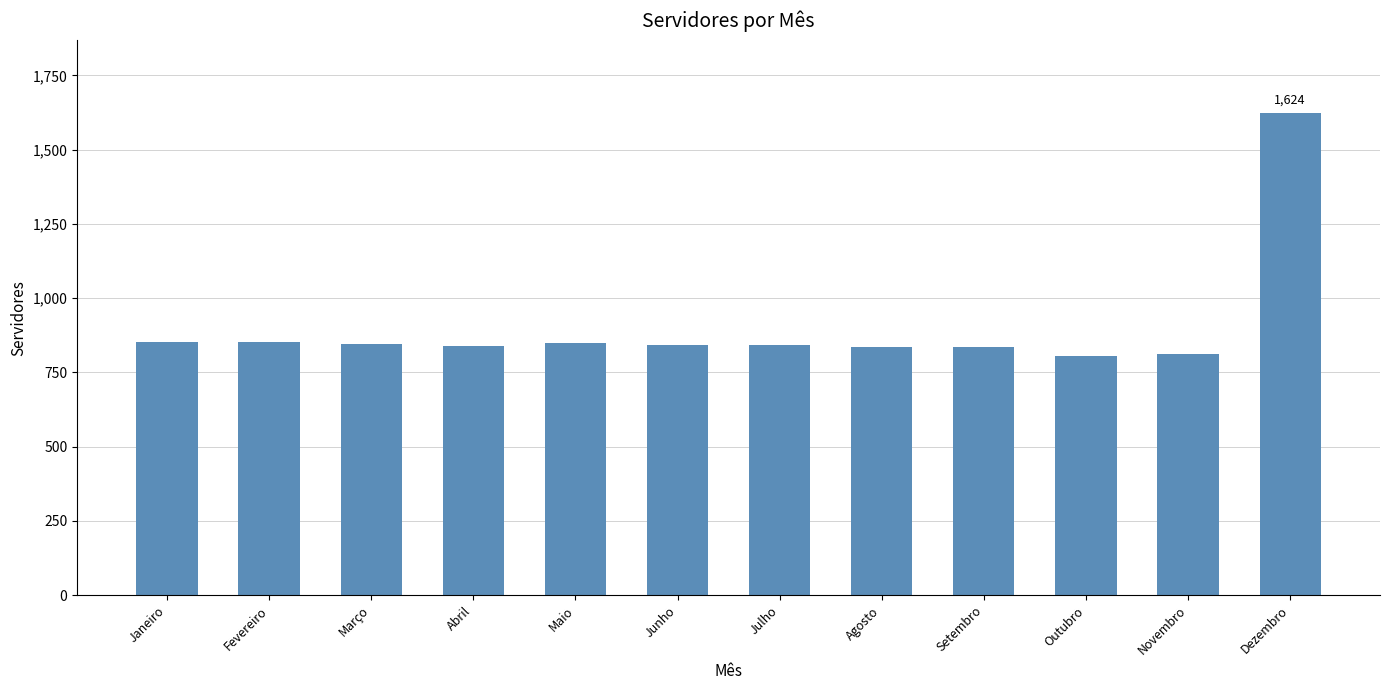

The value at Setembro is 215. True or false?

False